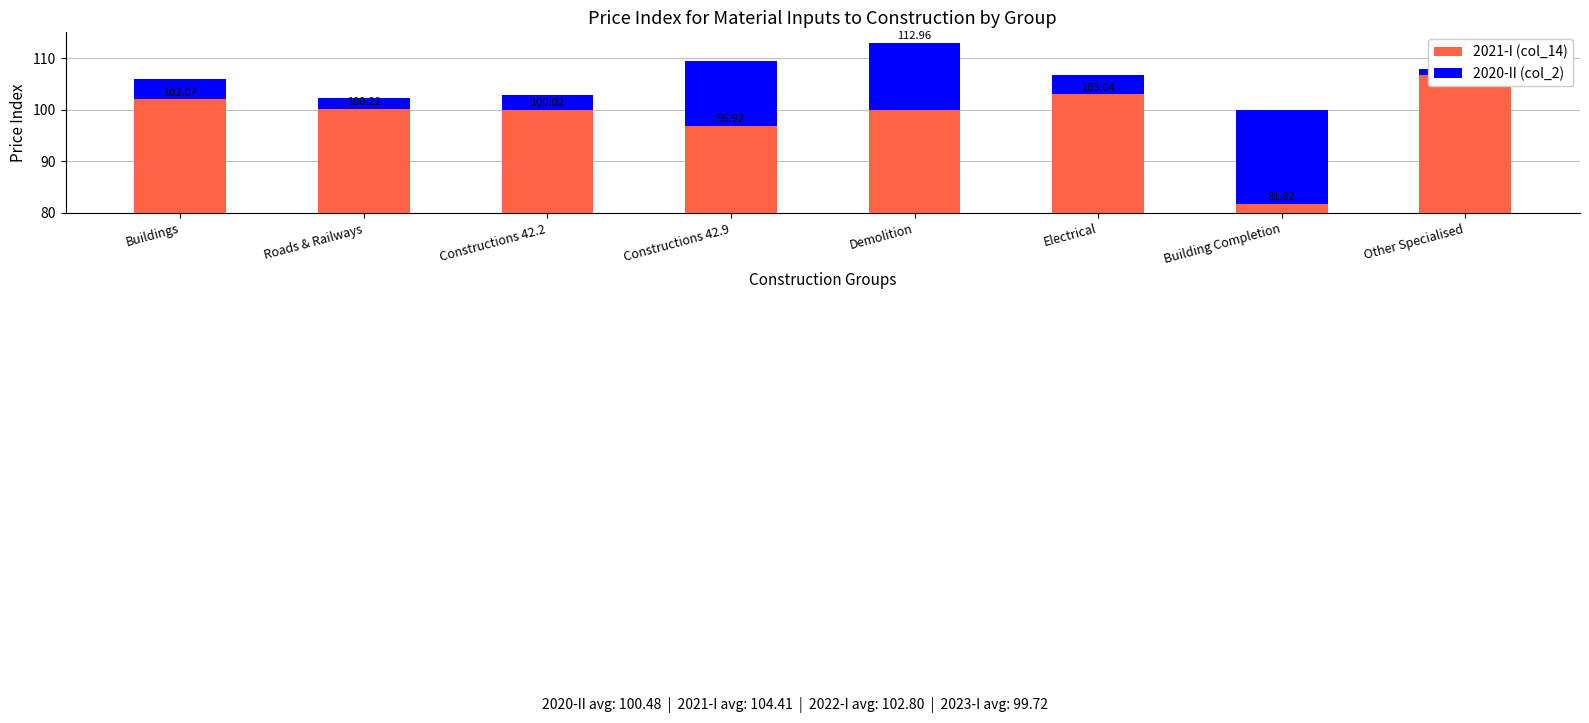

What is the label of the 5th bar from the left?

Demolition